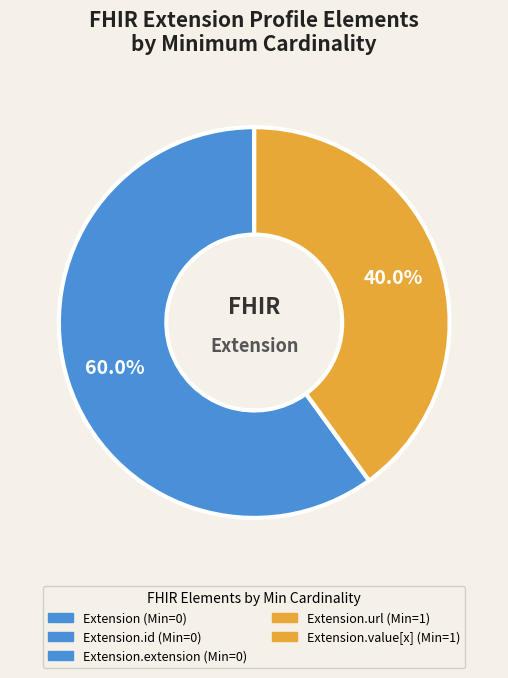

Is there a majority slice in this chart?

Yes